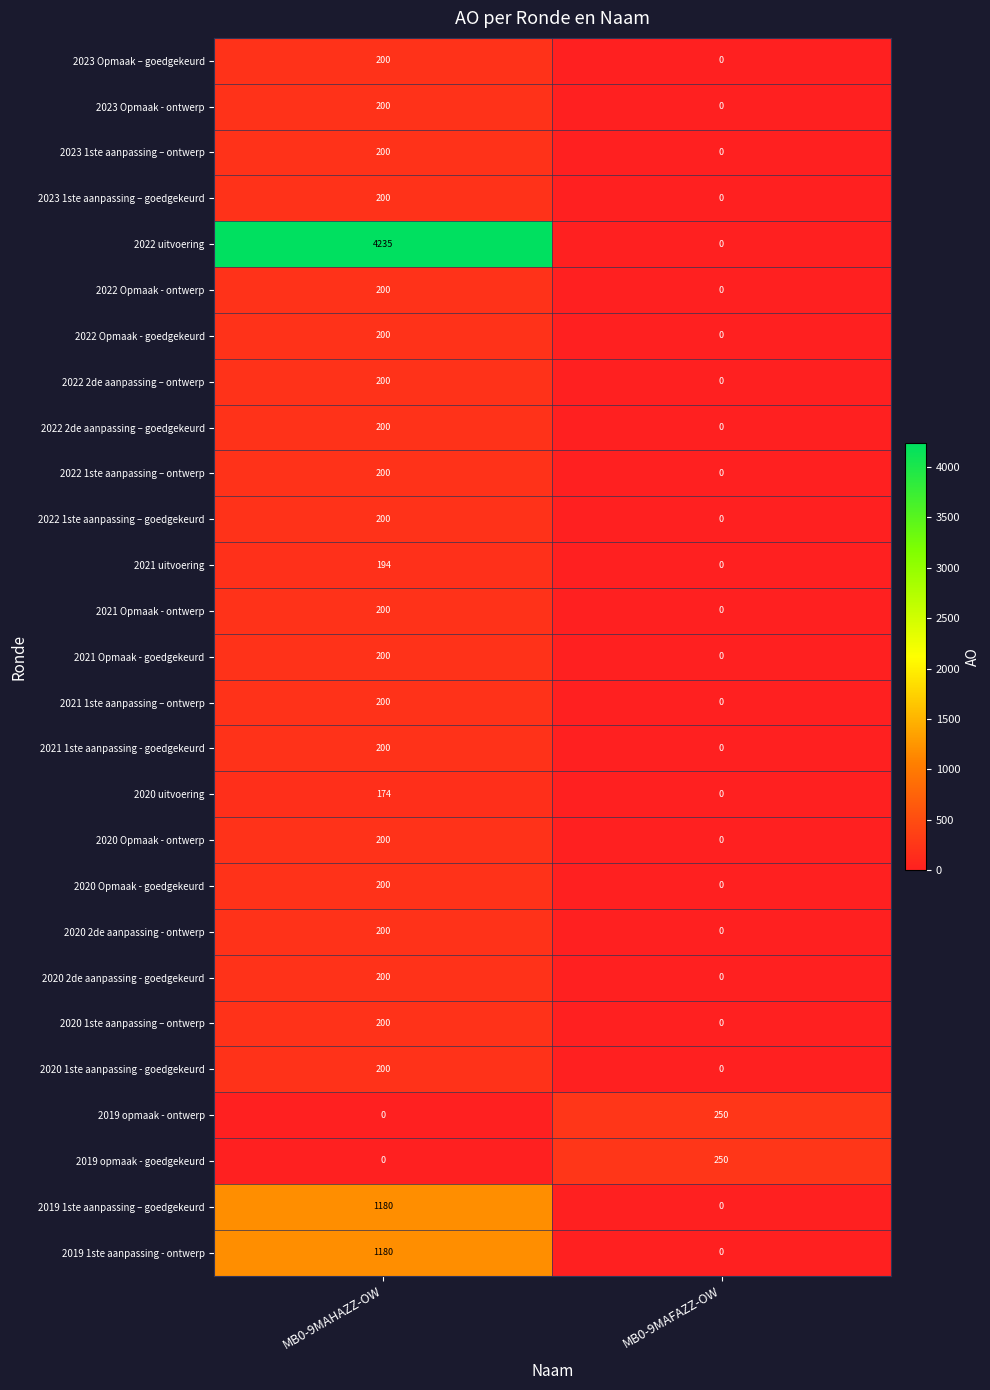

Which label corresponds to the largest value in the chart?

MB0-9MAHAZZ-OW